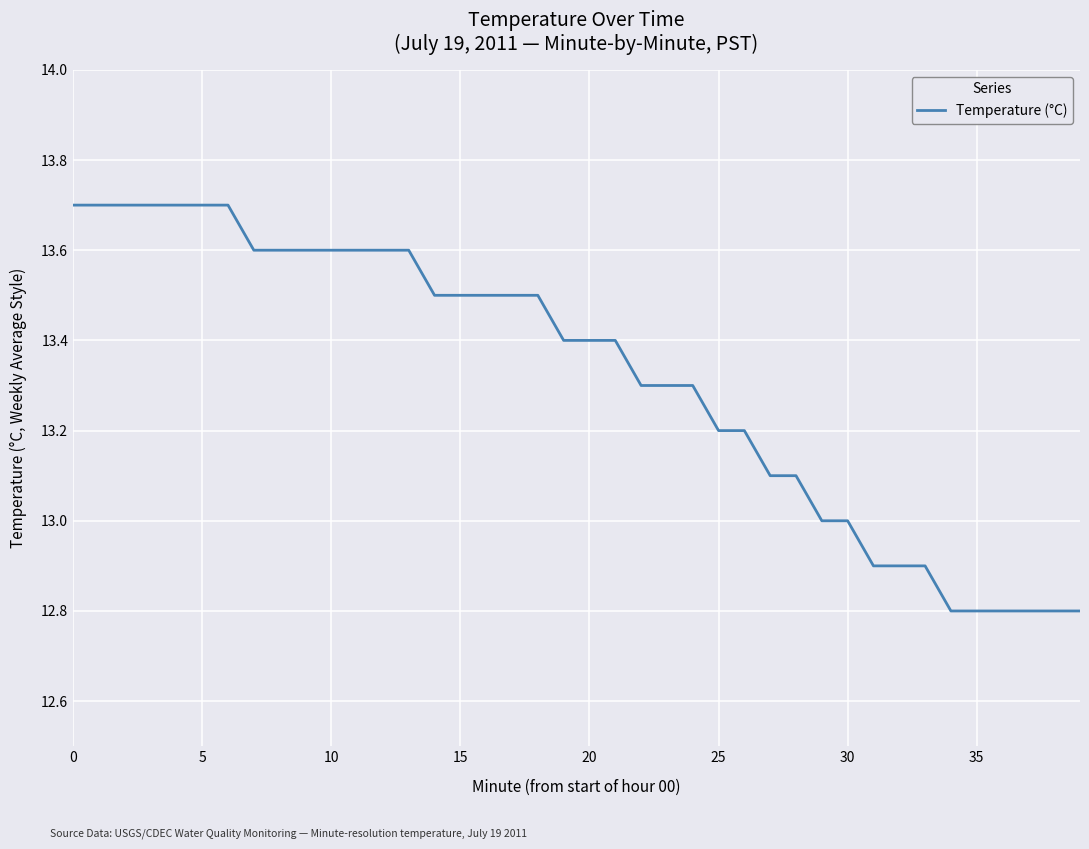

What is the greatest value displayed?

13.7